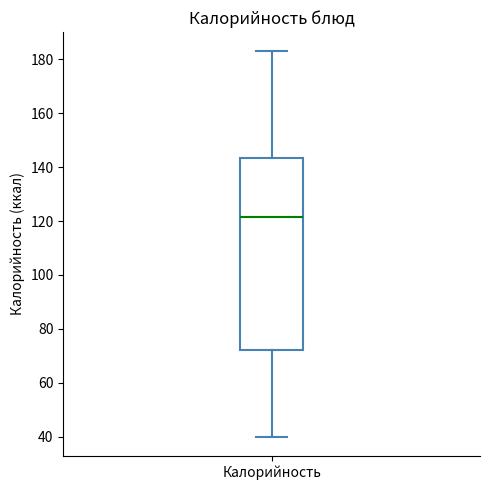

Where does the median line of the box for Калорийность sit on the y-axis? The values are not printed on the chart, so give them approximately, as read against the axis.

122